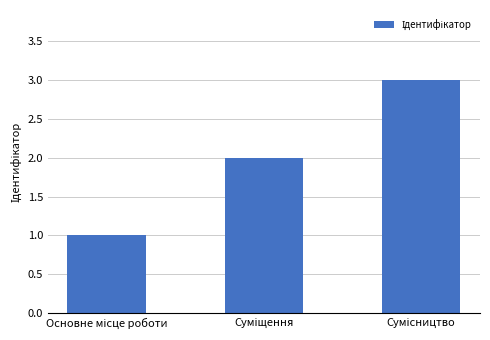

What is the sum of all values?

6